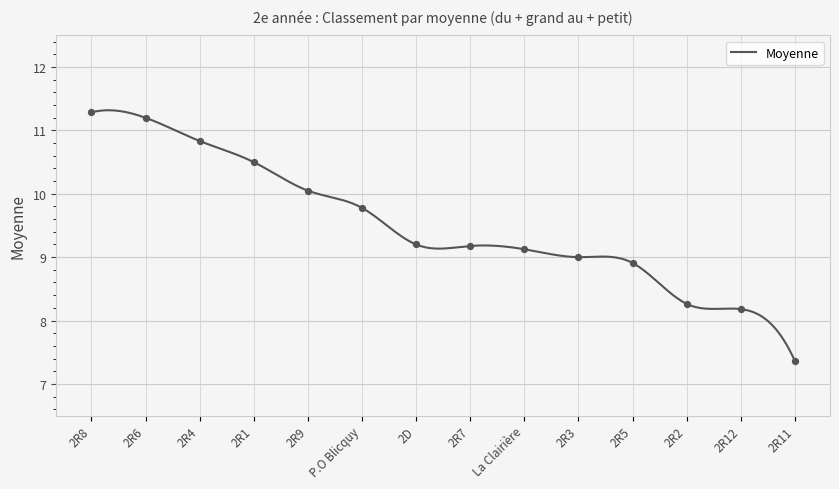

What is the difference between the maximum and minimum values?

4.0